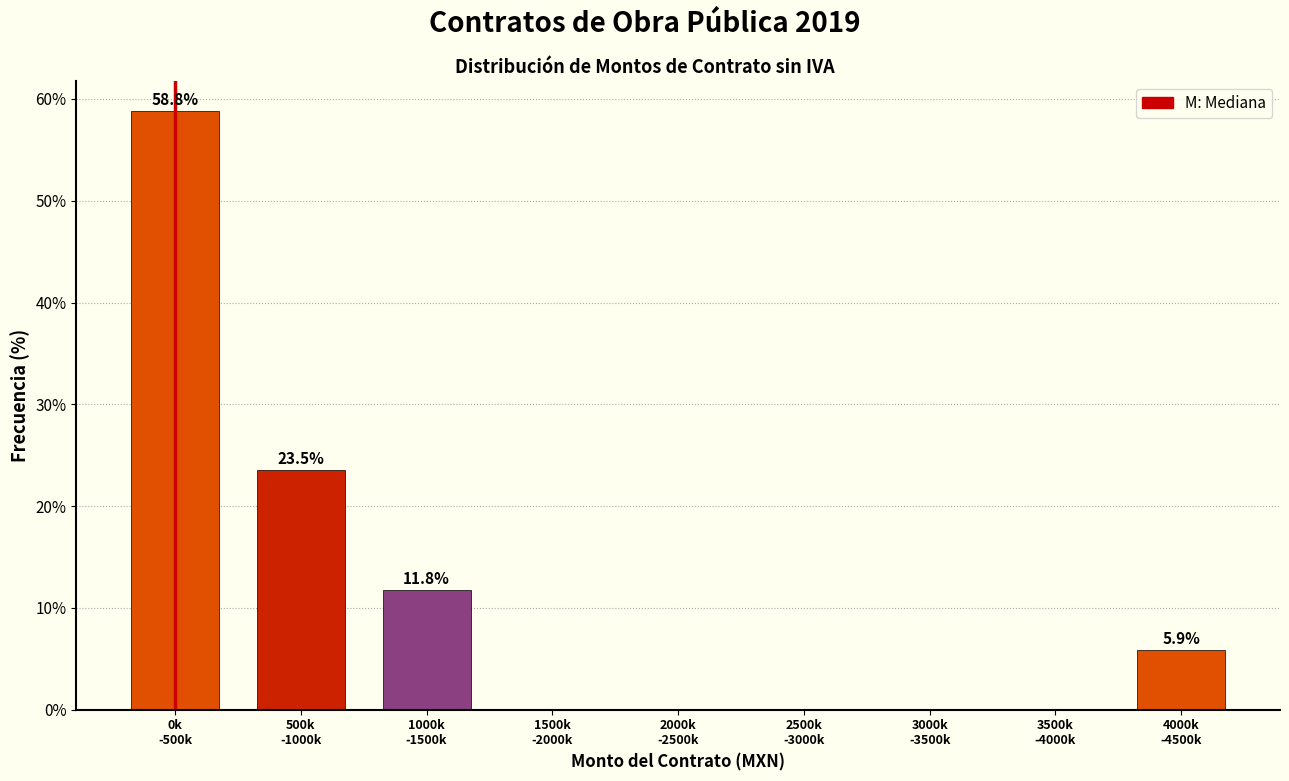

What is the greatest value displayed?

58.8